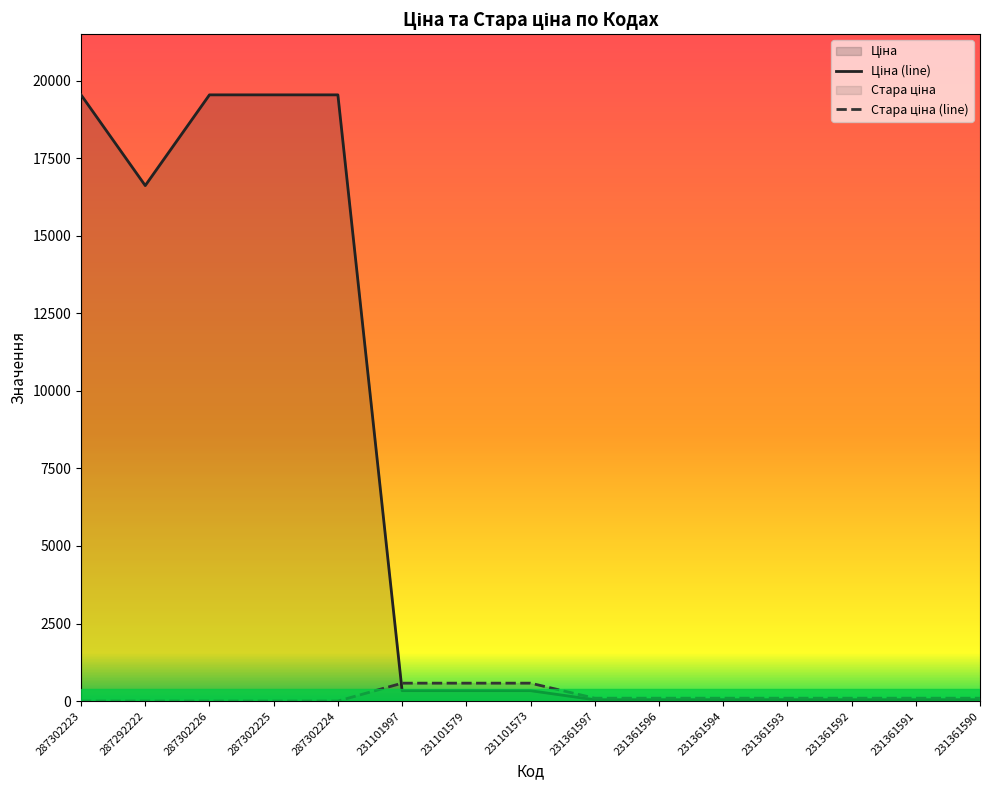

Where do Ціна and Стара ціна first cross each other?

287302224 and 231101997